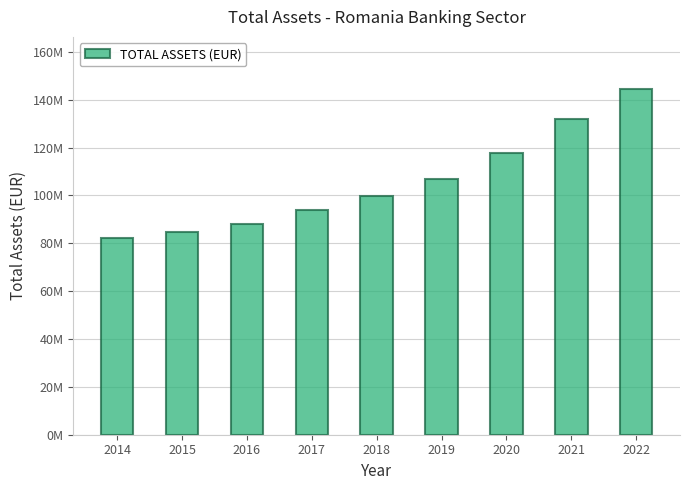

What is the greatest value displayed?

144582256